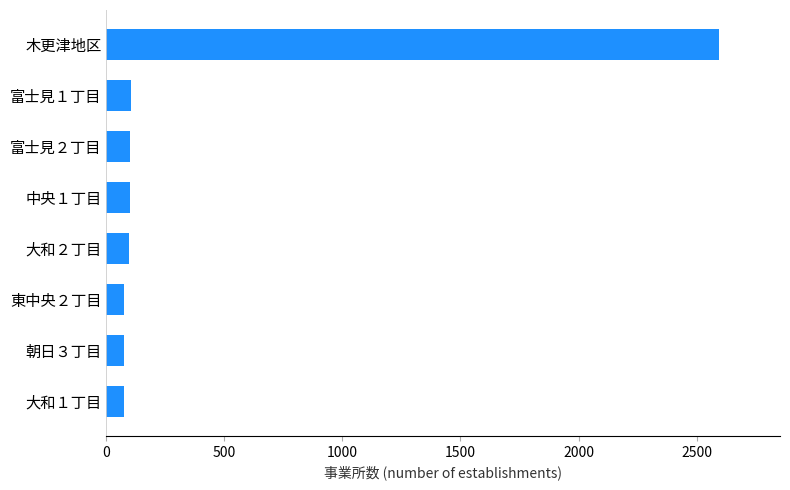

The value at 大和１丁目 is 73. True or false?

True